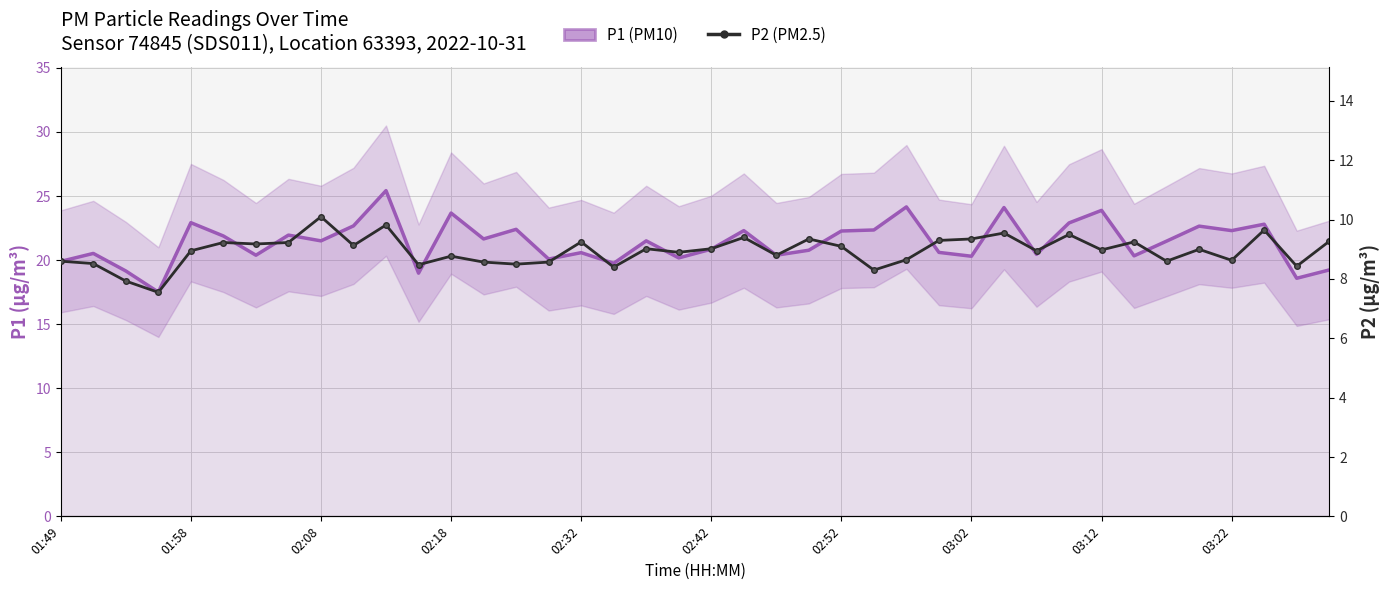

True or false: P1 (PM10) has more than 2 interior local peaks.

True